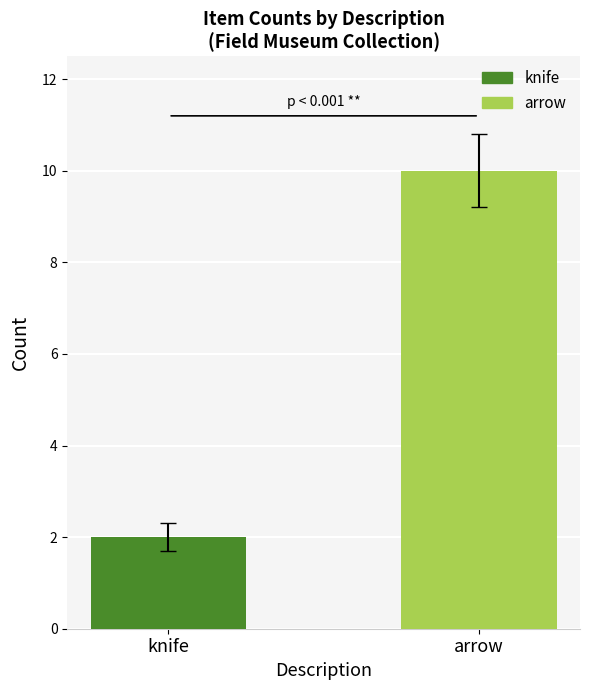

How many categories are shown in the chart?

2